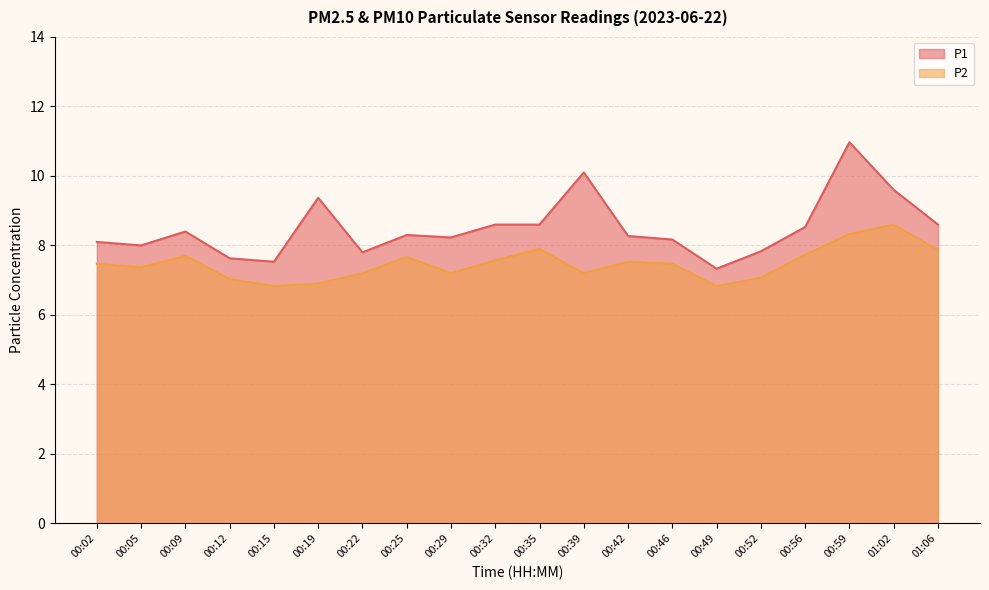

What is the label of the 6th point from the right?

00:49